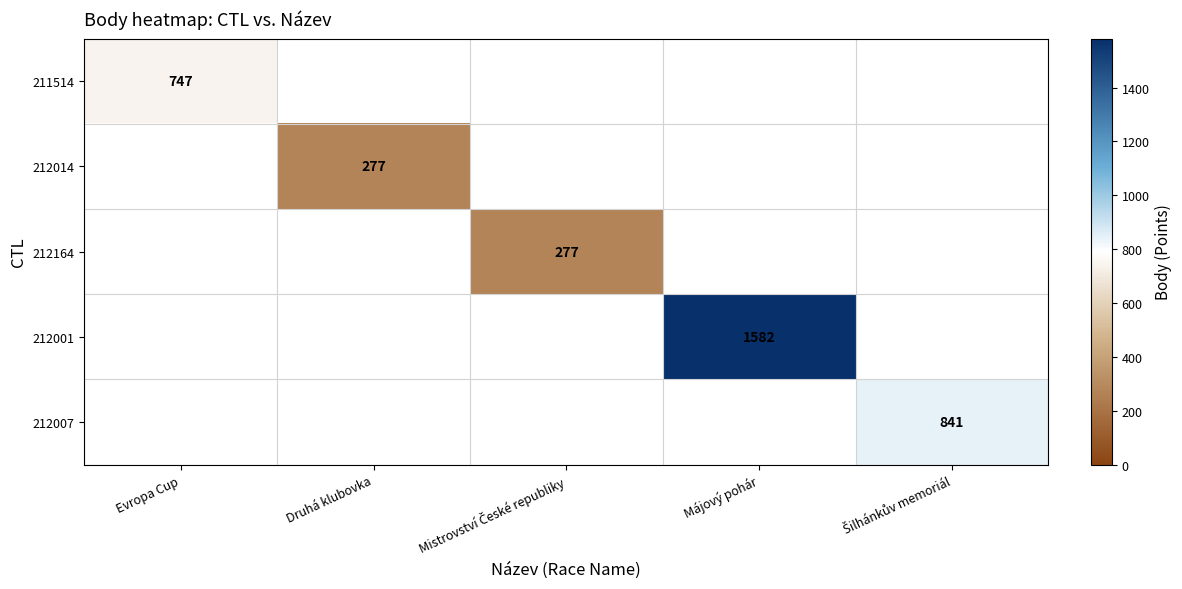

List the labels in order of 211514 value, smallest first.

Evropa Cup, Druhá klubovka, Mistrovství České republiky, Májový pohár, Šilhánkův memoriál